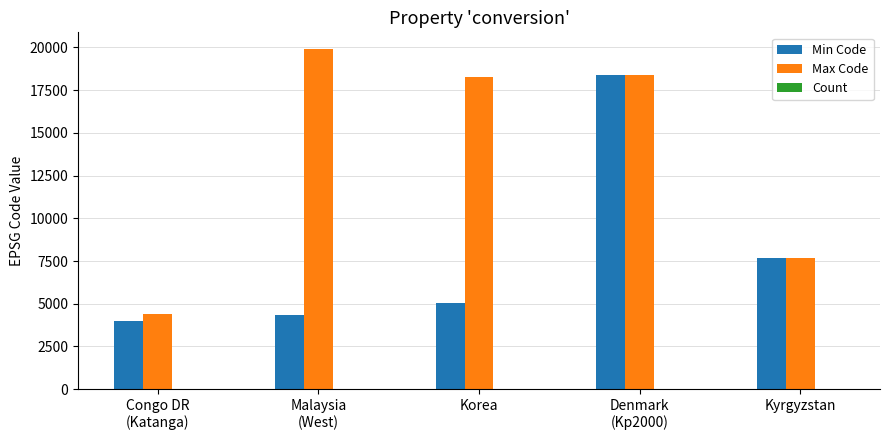

Which series has the largest total across all categories?

Max Code